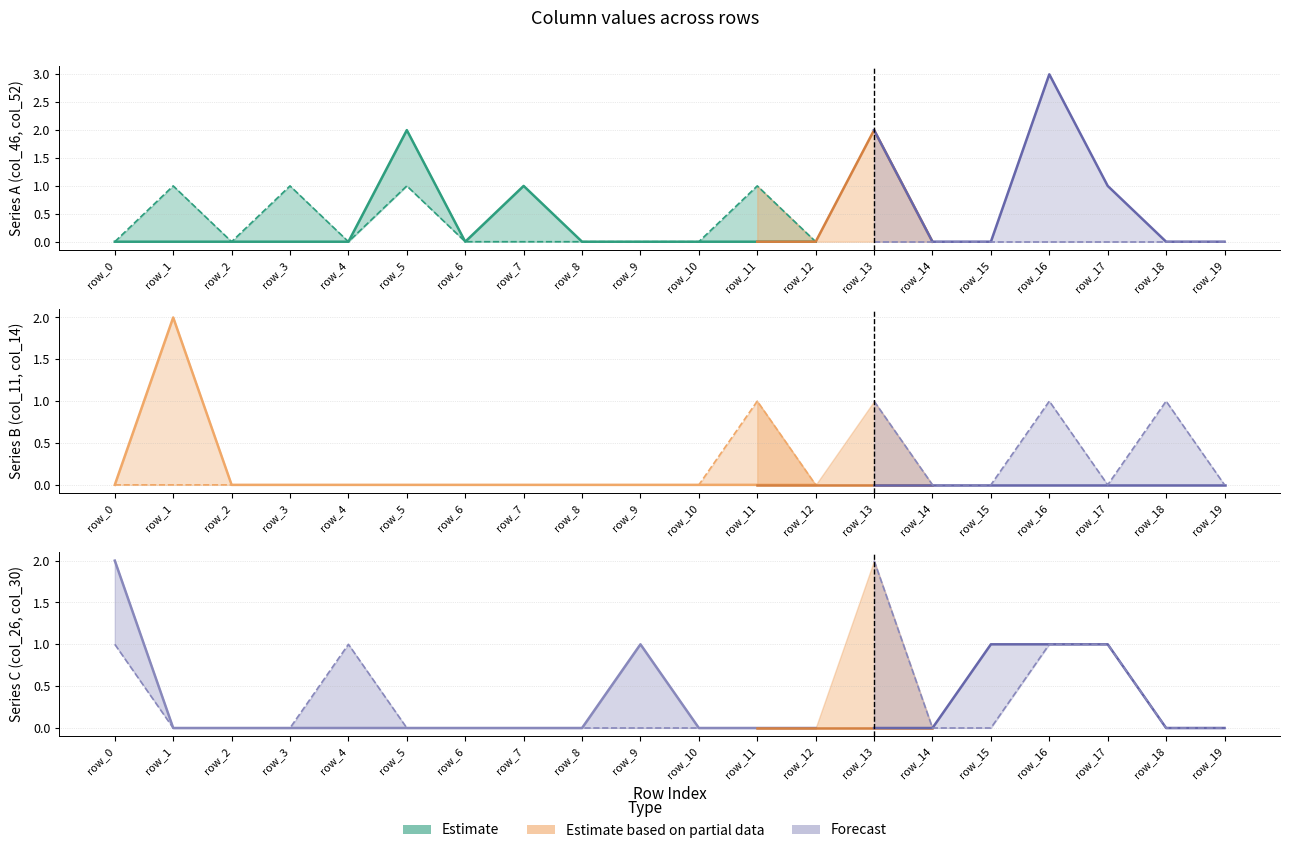

Is it true that col_46 equals 2 at row_5?

True